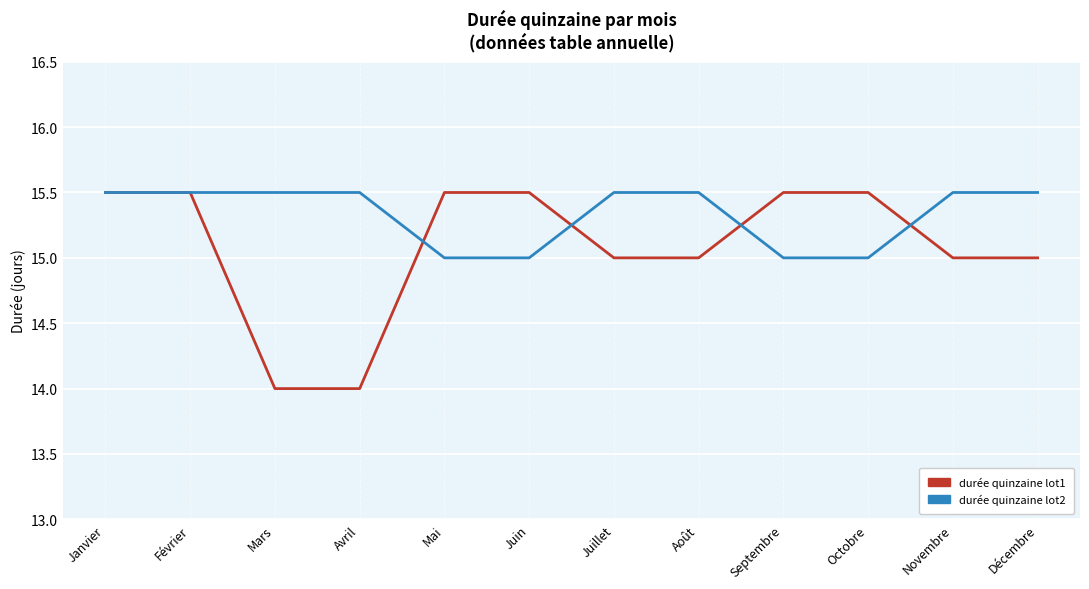

What position from the right is Décembre?

1